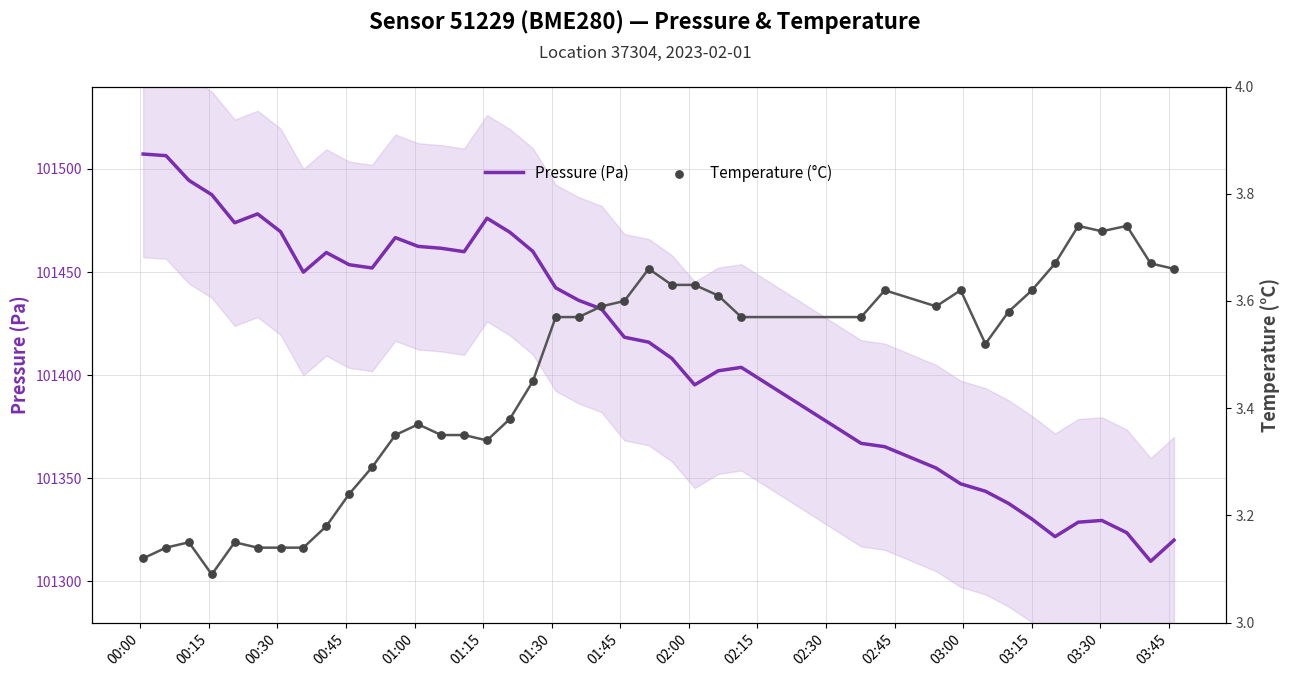

At how many categories does at least one series exceed 57008?

40